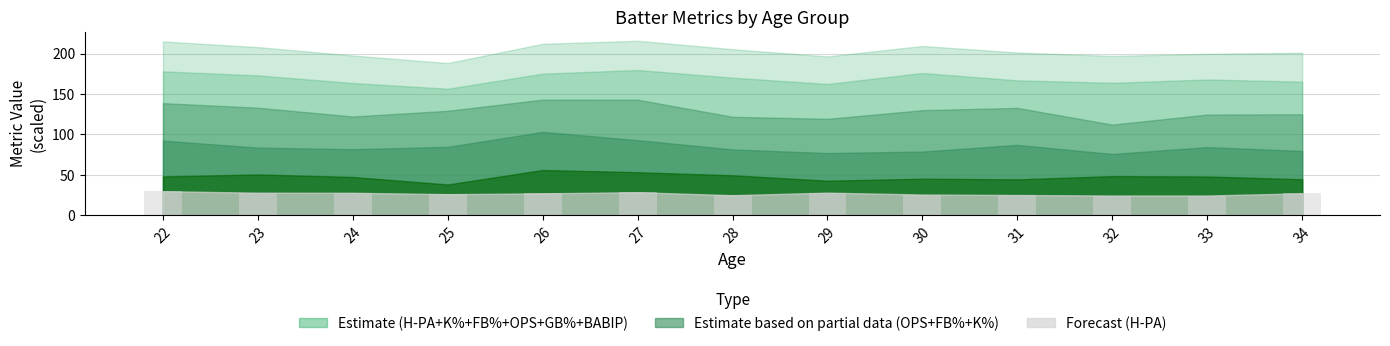

How many series are shown in this chart?

1